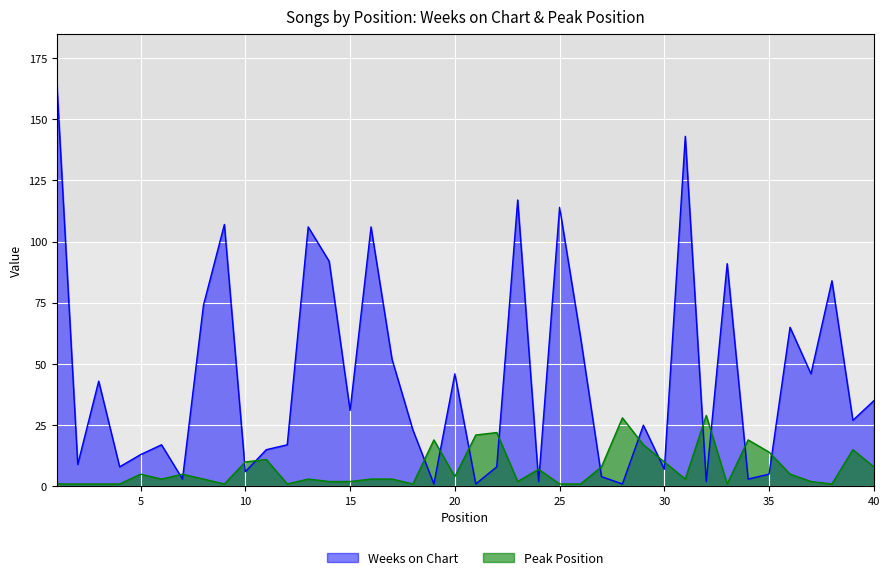

What is the maximum value for Weeks on Chart?

165